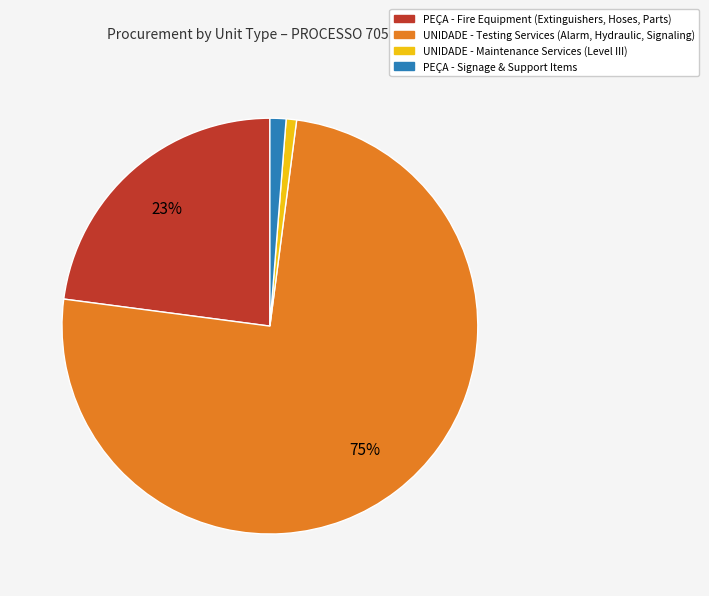

Does any single category account for the majority?

Yes